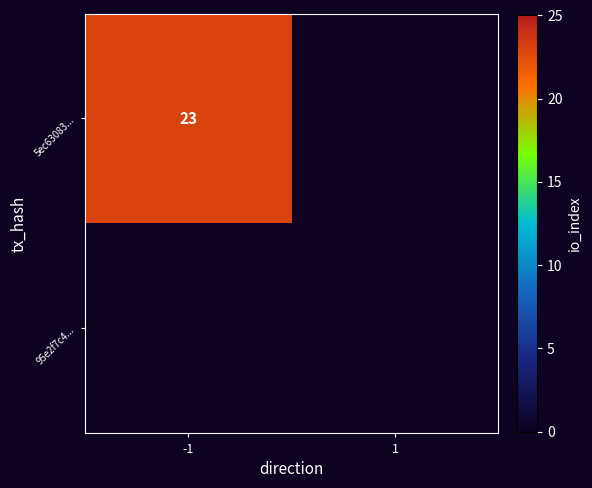

Between -1 and 1, which series saw the biggest shift?

5ec63083...